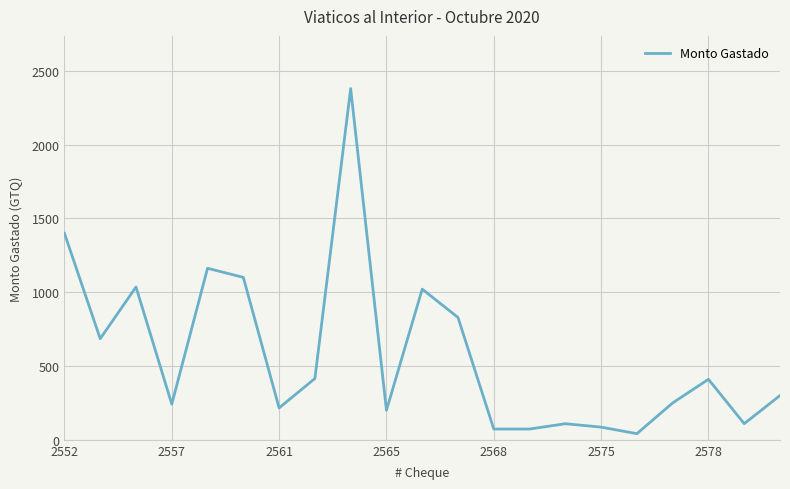

How many lines are shown in the chart?

1